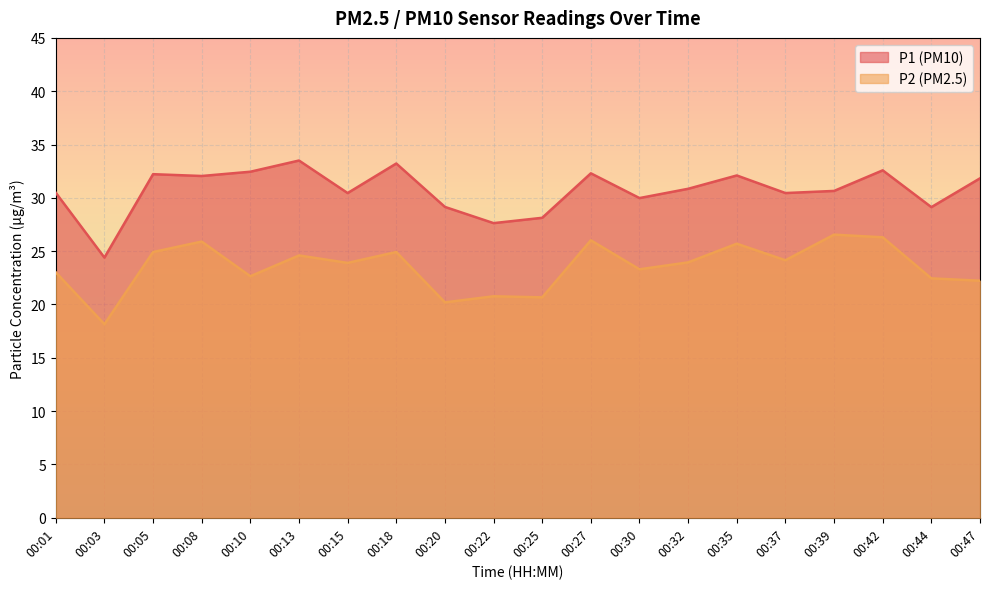

At how many categories does at least one series exceed 30?

14